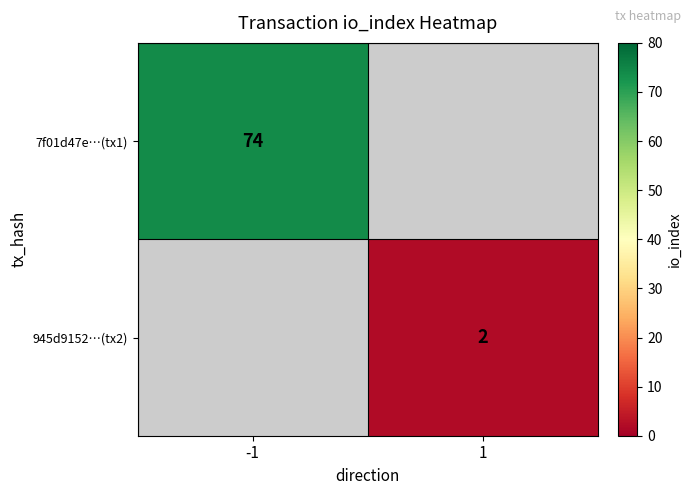

At how many categories does at least one series exceed 62?

1